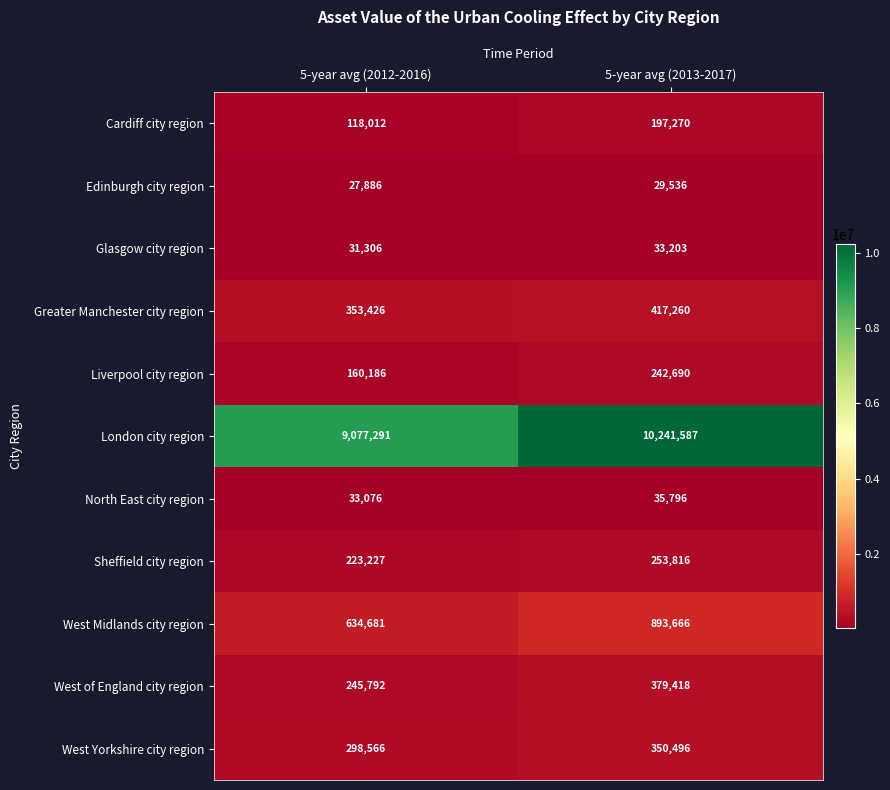

Reading left to right, transcribe all the data shown in this chart.

Cardiff city region: 118012	197270
Edinburgh city region: 27886	29536
Glasgow city region: 31306	33203
Greater Manchester city region: 353426	417260
Liverpool city region: 160186	242690
London city region: 9077291	10241587
North East city region: 33076	35796
Sheffield city region: 223227	253816
West Midlands city region: 634681	893666
West of England city region: 245792	379418
West Yorkshire city region: 298566	350496